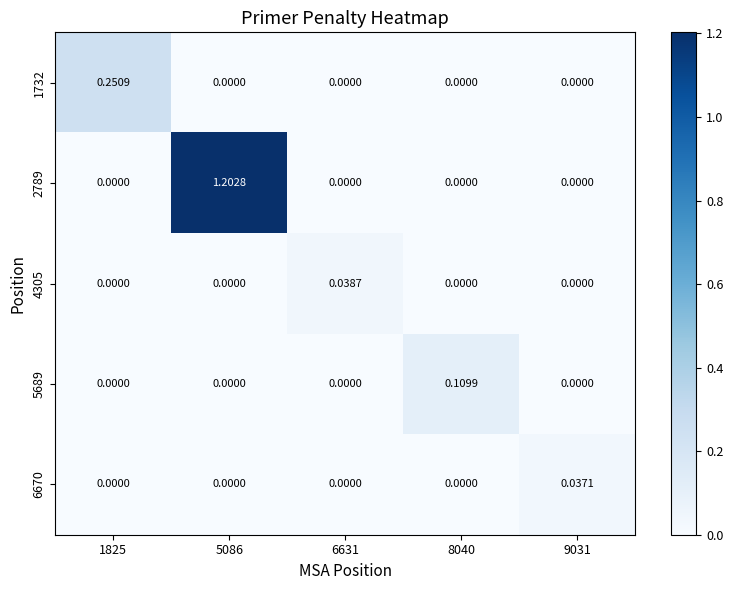

Reading right to left, what are all the values shown in this chart?

1732: 9031=0.0	8040=0.0	6631=0.0	5086=0.0	1825=0.3
2789: 9031=0.0	8040=0.0	6631=0.0	5086=1.2	1825=0.0
4305: 9031=0.0	8040=0.0	6631=0.0	5086=0.0	1825=0.0
5689: 9031=0.0	8040=0.1	6631=0.0	5086=0.0	1825=0.0
6670: 9031=0.0	8040=0.0	6631=0.0	5086=0.0	1825=0.0